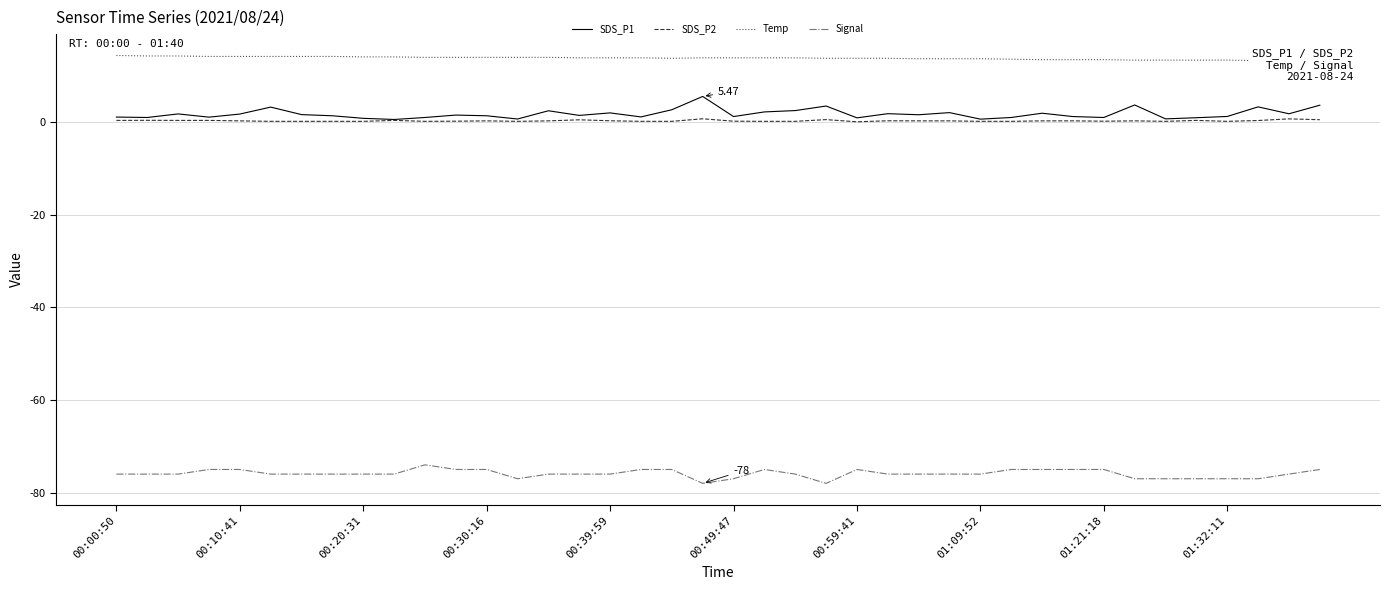

True or false: SDS_P1 and Signal intersect in this chart.

False